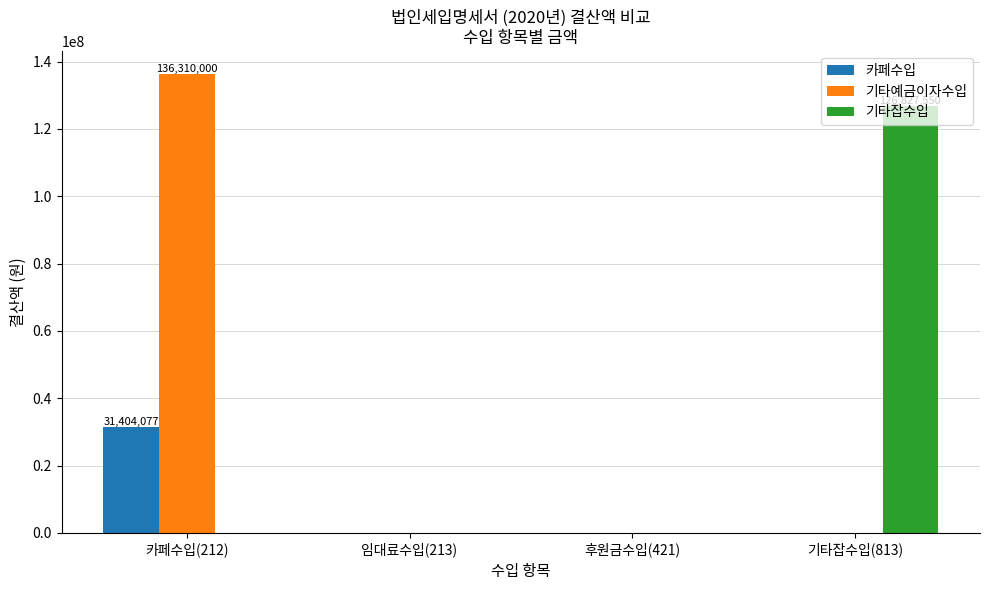

How many series are shown in this chart?

3